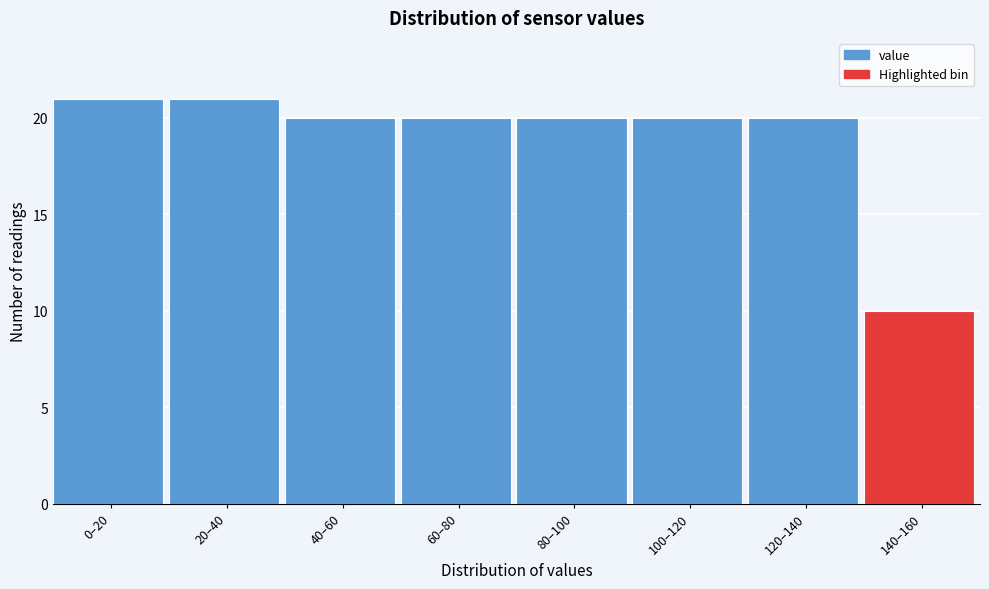

Reading right to left, list all the values displayed in this chart.

140–160=10	120–140=20	100–120=20	80–100=20	60–80=20	40–60=20	20–40=21	0–20=21